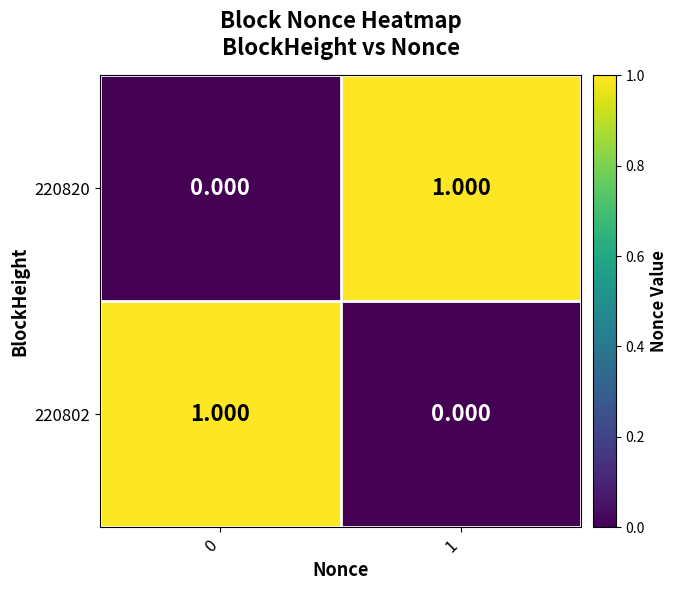

Is the value of 220820 at 0 greater than the value of 220802 at 0?

No